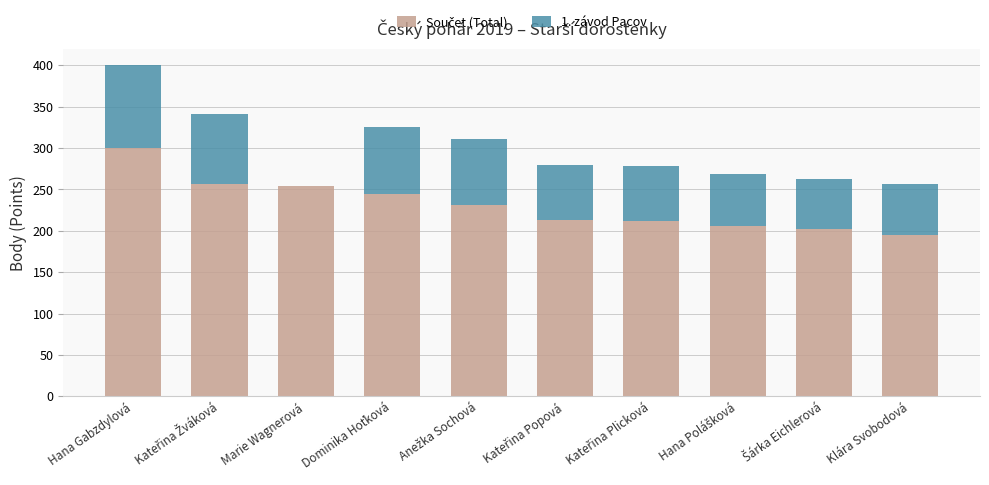

At which category is the sum across all series the highest?

Hana Gabzdylová